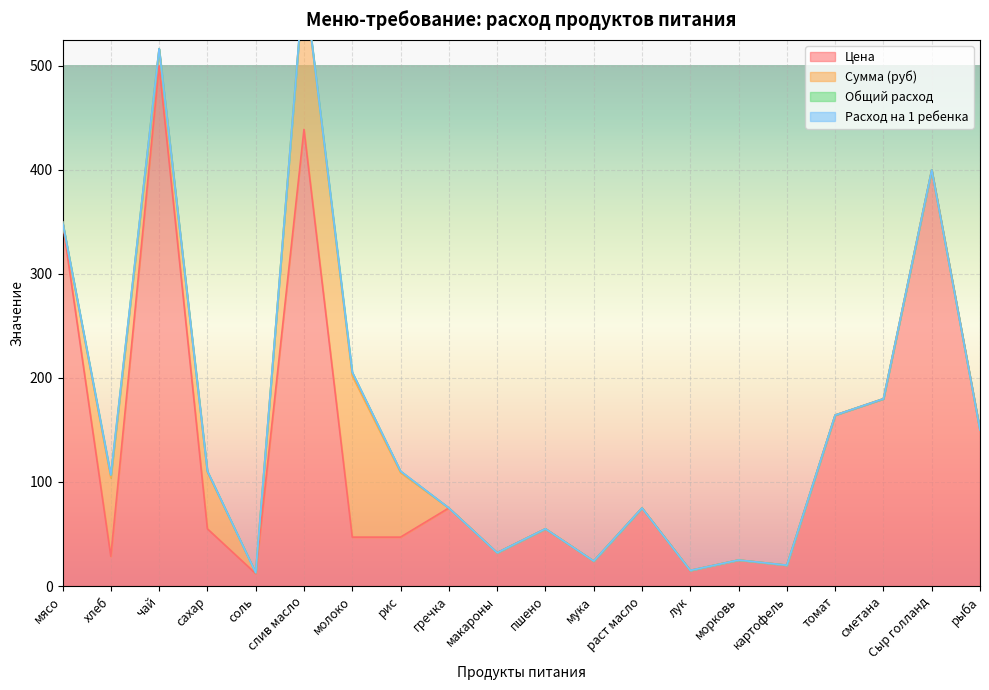

What is the difference between the maximum and minimum values in the Общий расход series?

3.3